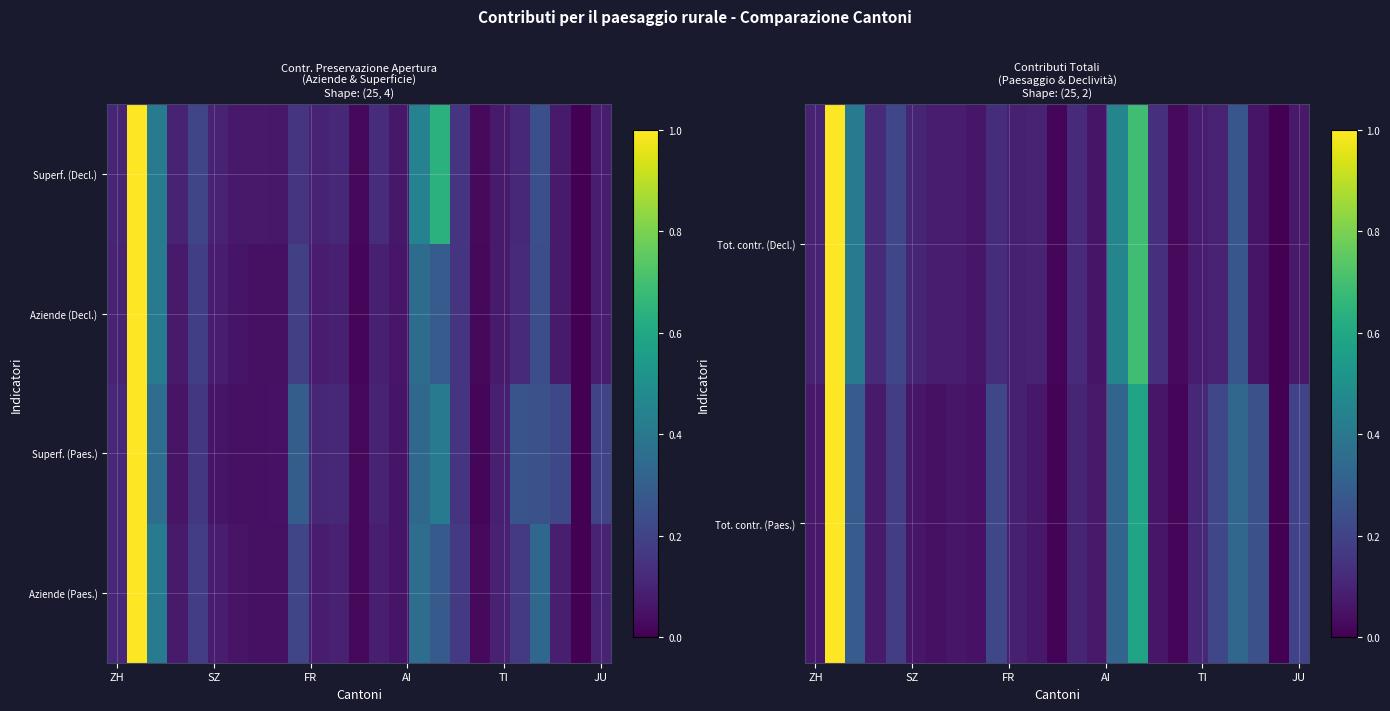

What is the maximum value for Aziende (Decl.)?

1.0